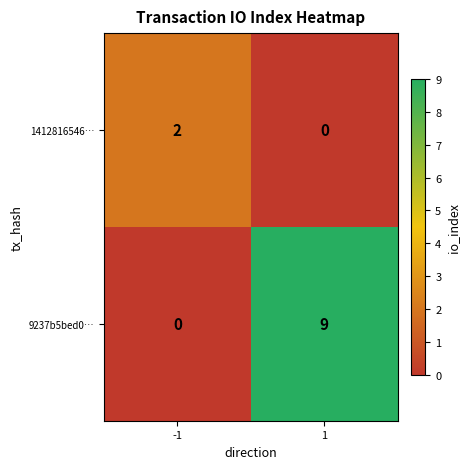

At which category is the sum across all series the highest?

1